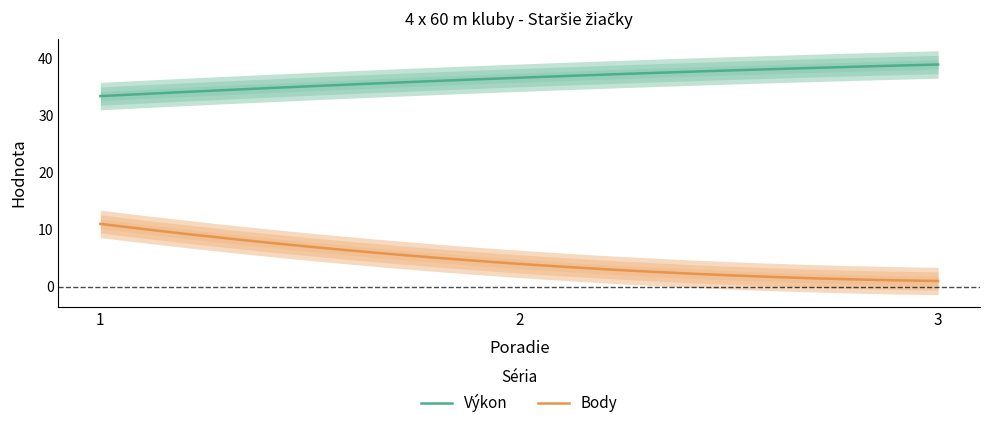

What is the difference between the Body values at 1 and 2?

7.0